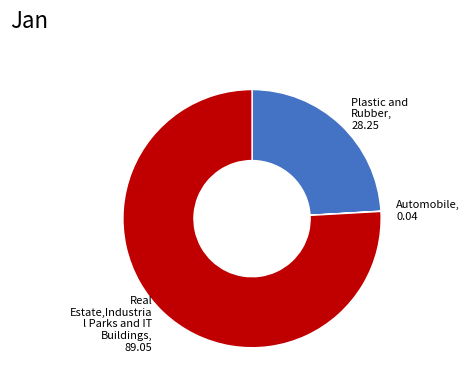

True or false: Plastic and Rubber, 28.25 accounts for 37% of the total.

False